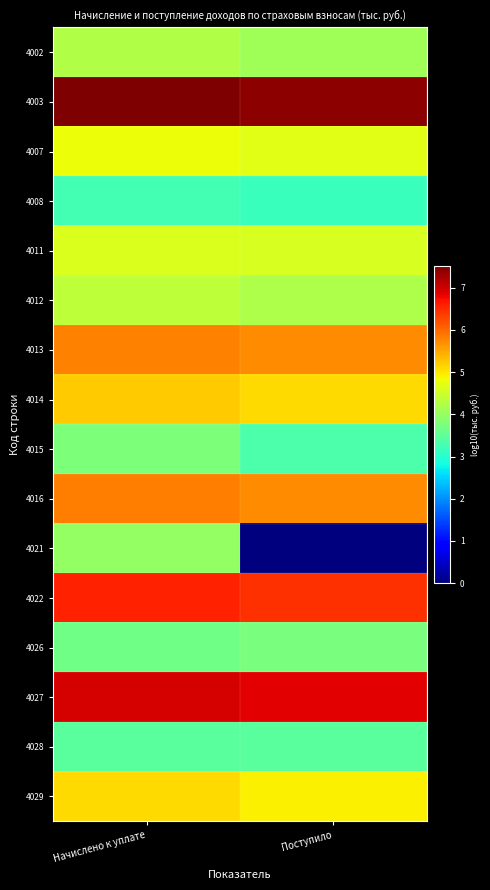

At which category is the sum across all series the highest?

Начислено к уплате